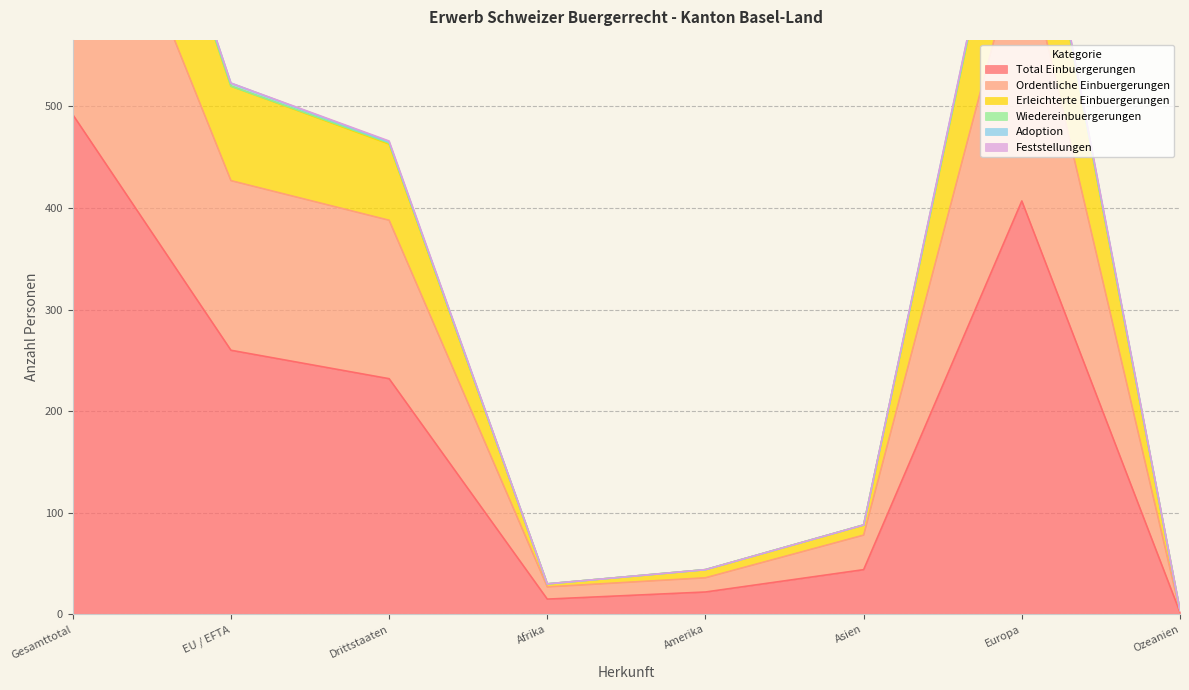

True or false: Erleichterte Einbuergerungen and Total Einbuergerungen cross at least once.

False